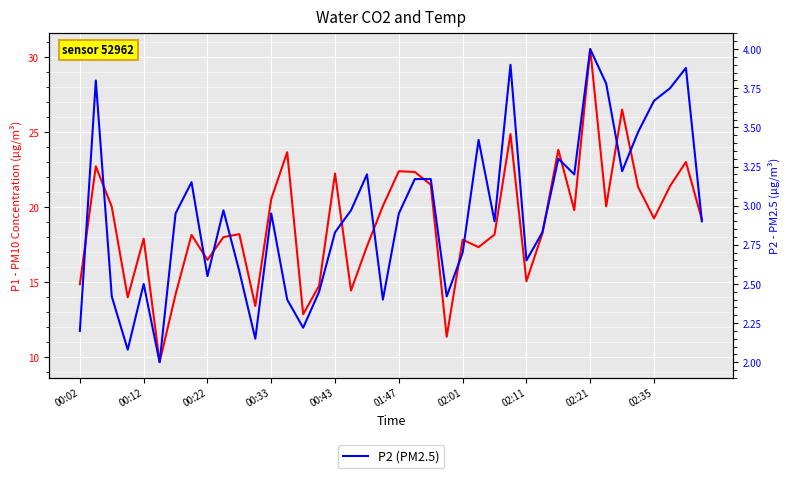

True or false: P2 (PM2.5) and P1 (PM10) cross at least once.

False